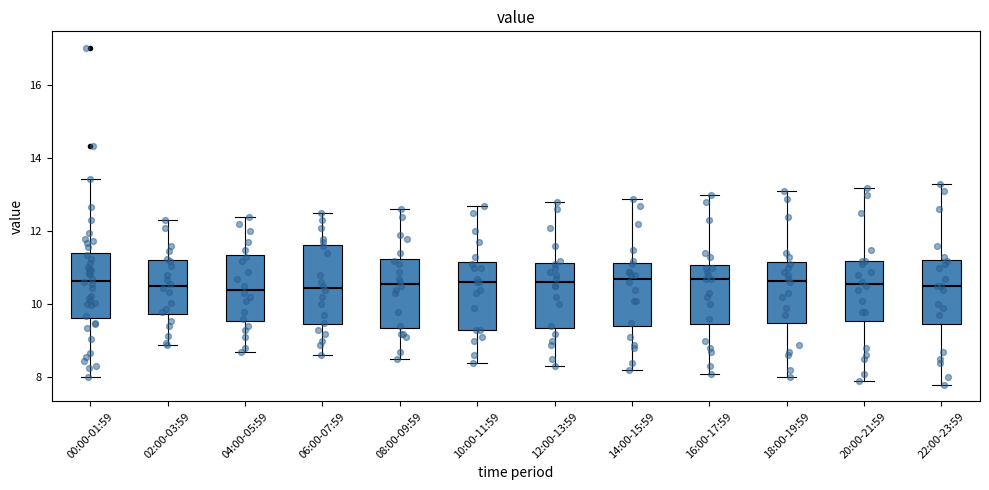

Reading left to right, read every box against the y-axis: the position of its median line, the range the box covers, and the ends of its whiskers. The values are not printed on the chart, so give them approximately, as read against the axis.

00:00-01:59: median 10.6, box 9.6 to 11.4, whiskers 8.0 to 13.4
02:00-03:59: median 10.6, box 9.8 to 11.2, whiskers 9.0 to 12.4
04:00-05:59: median 10.4, box 9.6 to 11.4, whiskers 8.8 to 12.4
06:00-07:59: median 10.4, box 9.4 to 11.6, whiskers 8.6 to 12.6
08:00-09:59: median 10.6, box 9.4 to 11.2, whiskers 8.6 to 12.6
10:00-11:59: median 10.6, box 9.4 to 11.2, whiskers 8.4 to 12.8
12:00-13:59: median 10.6, box 9.4 to 11.2, whiskers 8.4 to 12.8
14:00-15:59: median 10.8, box 9.4 to 11.2, whiskers 8.2 to 13.0
16:00-17:59: median 10.8, box 9.4 to 11.0, whiskers 8.2 to 13.0
18:00-19:59: median 10.6, box 9.6 to 11.2, whiskers 8.0 to 13.2
20:00-21:59: median 10.6, box 9.6 to 11.2, whiskers 8.0 to 13.2
22:00-23:59: median 10.6, box 9.4 to 11.2, whiskers 7.8 to 13.4